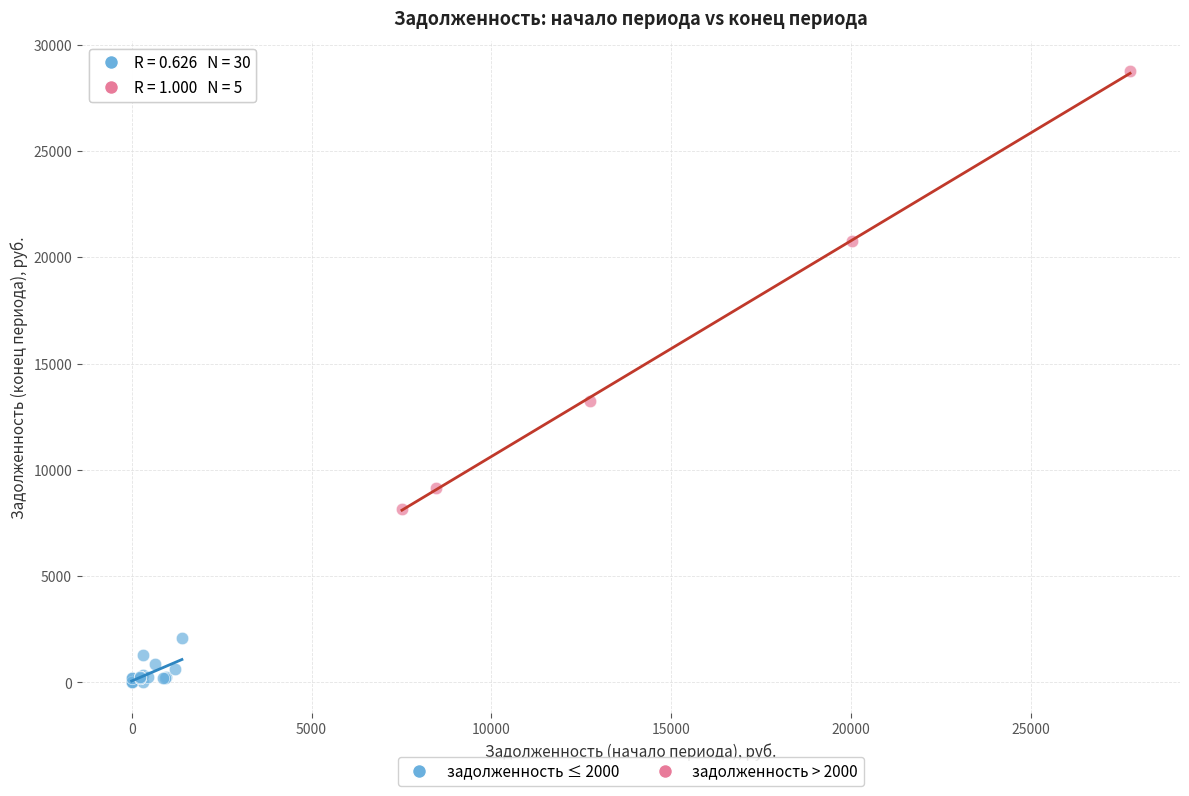

Which series reaches the minimum Y coordinate?

задолженность ≤ 2000